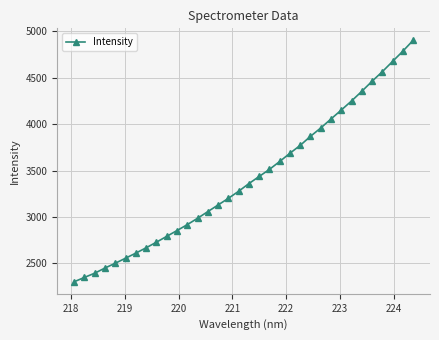

Reading left to right, extract all data points from this chart.

2302.3	2349.2	2394.5	2450.6	2502.1	2556.2	2611.2	2668.3	2728.9	2791.4	2854.0	2917.6	2986.3	3058.0	3129.7	3201.1	3277.4	3360.2	3437.0	3513.2	3598.5	3687.4	3772.4	3869.8	3959.7	4056.7	4153.0	4250.8	4354.8	4463.1	4566.2	4676.8	4787.0	4903.8